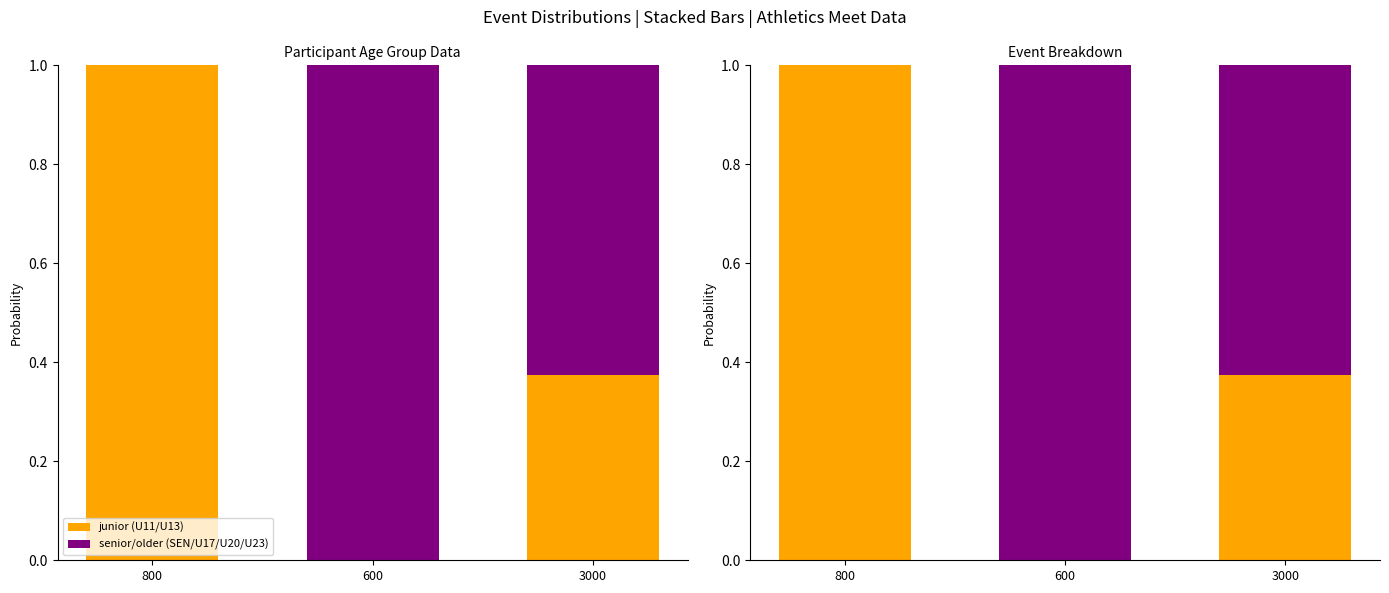

What is the maximum value for junior (U11/U13)?

1.0